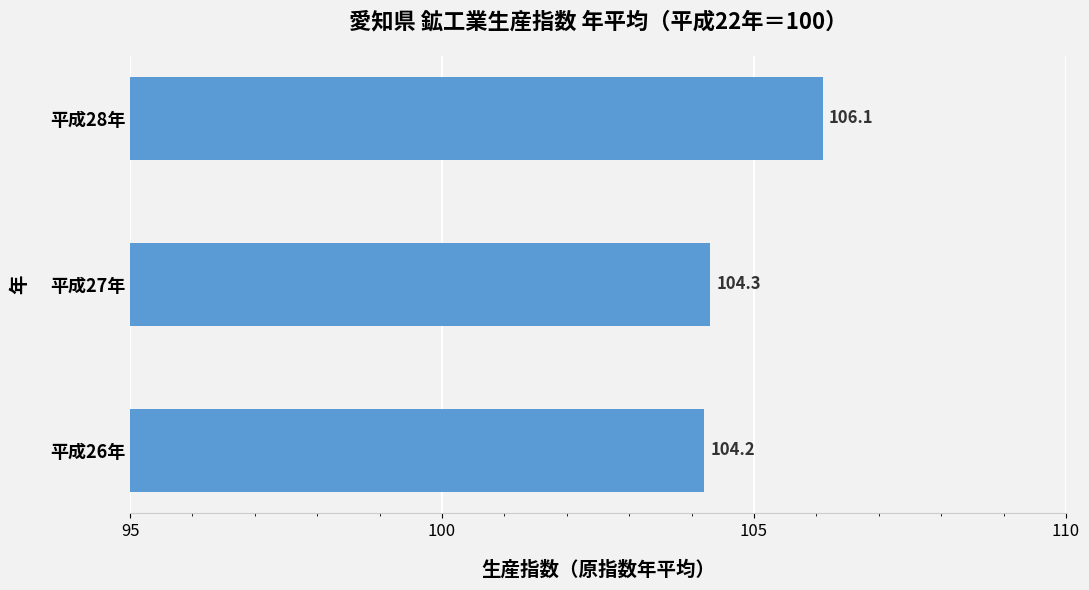

What is the smallest value displayed?

104.2